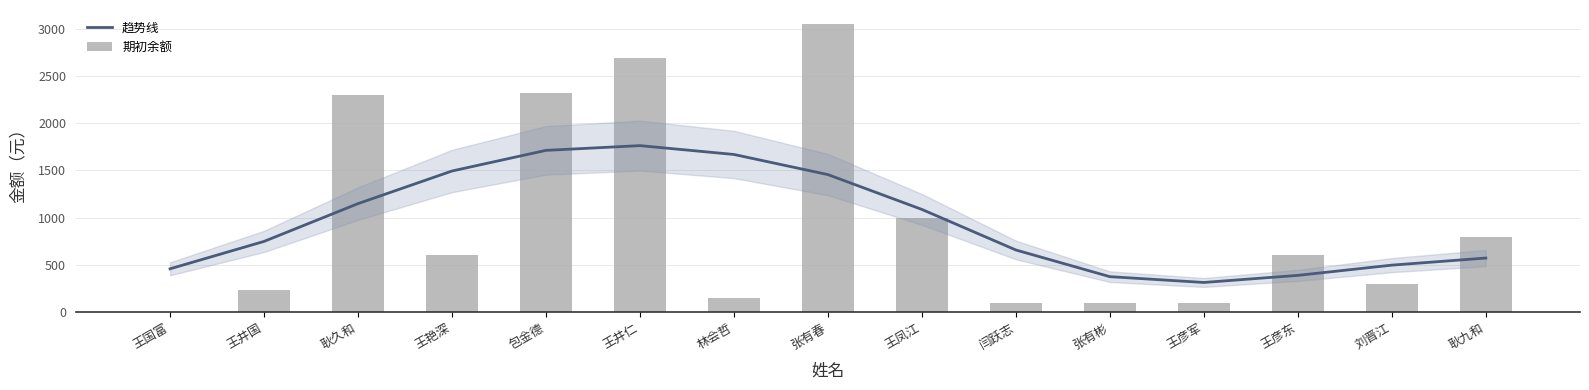

Is it true that 趋势线 equals 314.2 at 王彦军?

True